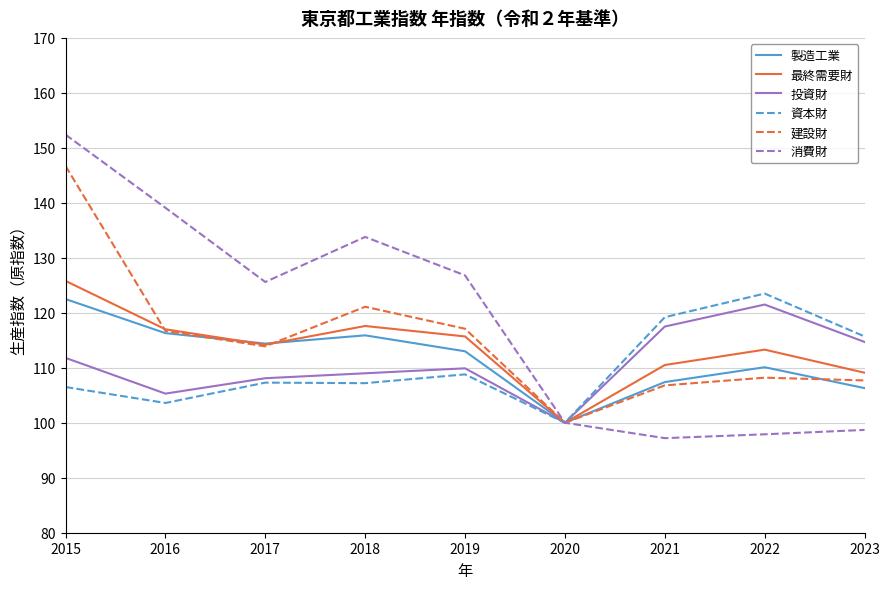

What are all the series names shown in the legend?

製造工業, 最終需要財, 投資財, 資本財, 建設財, 消費財